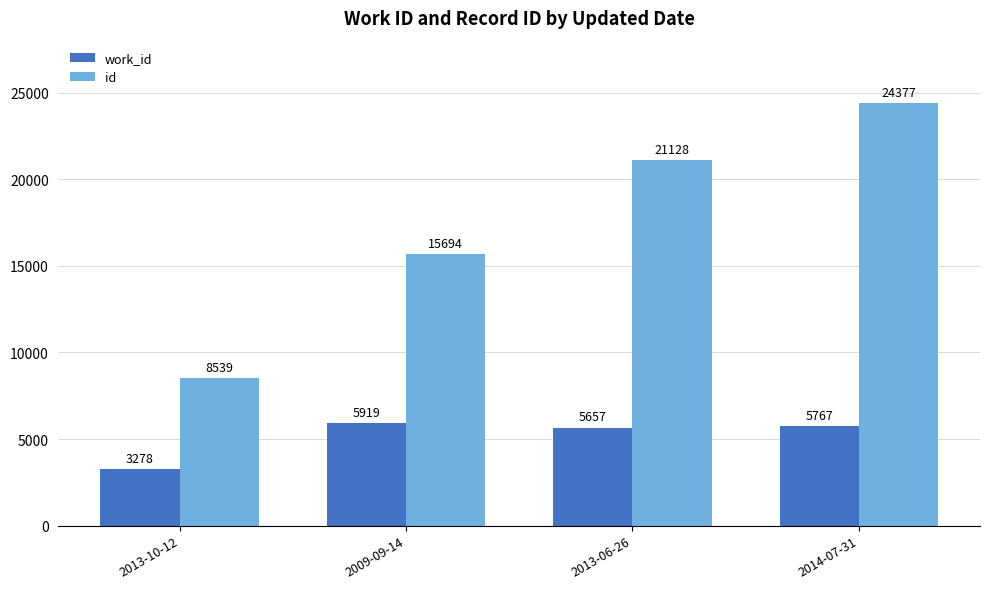

Read the work_id value at 2013-10-12.

3278